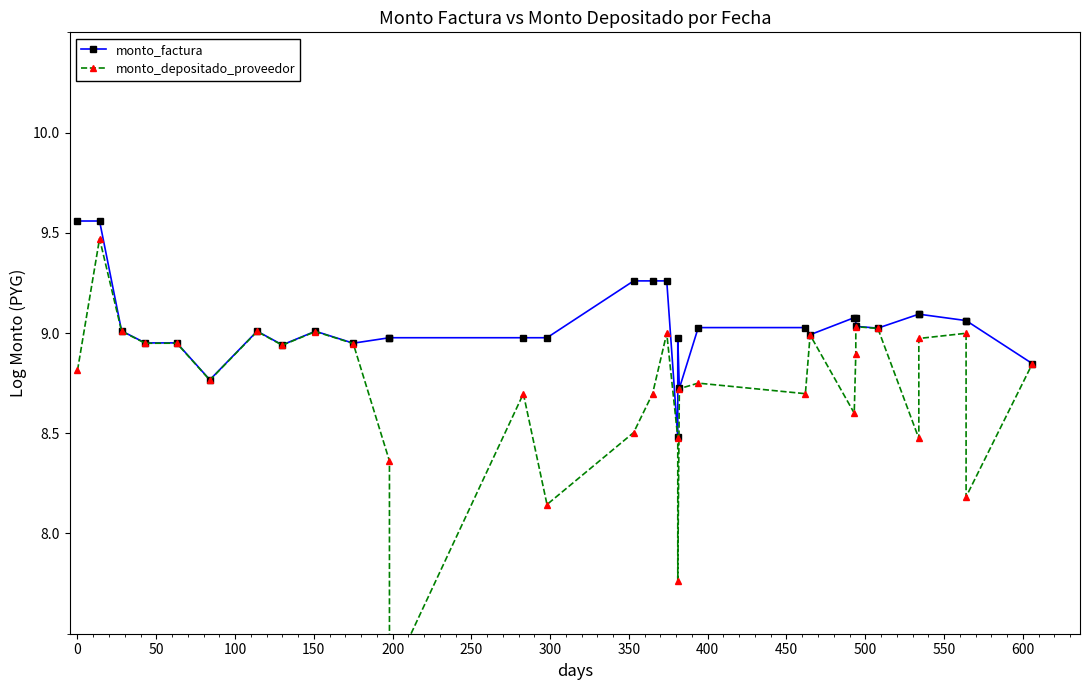

Reading left to right, list all the values displayed in this chart.

monto_factura: 9.6	9.6	9.0	9.0	9.0	8.8	9.0	8.9	9.0	8.9	9.0	9.0	9.0	9.0	9.3	9.3	9.3	8.5	9.0	8.7	9.0	9.0	9.0	9.1	9.1	9.0	9.0	9.1	9.1	9.1	9.1	8.8
monto_depositado_proveedor: 8.8	9.5	9.0	8.9	8.9	8.8	9.0	8.9	9.0	8.9	8.4	7.3	8.7	8.1	8.5	8.7	9.0	8.5	7.8	8.7	8.8	8.7	9.0	8.6	8.9	9.0	9.0	8.5	9.0	9.0	8.2	8.8